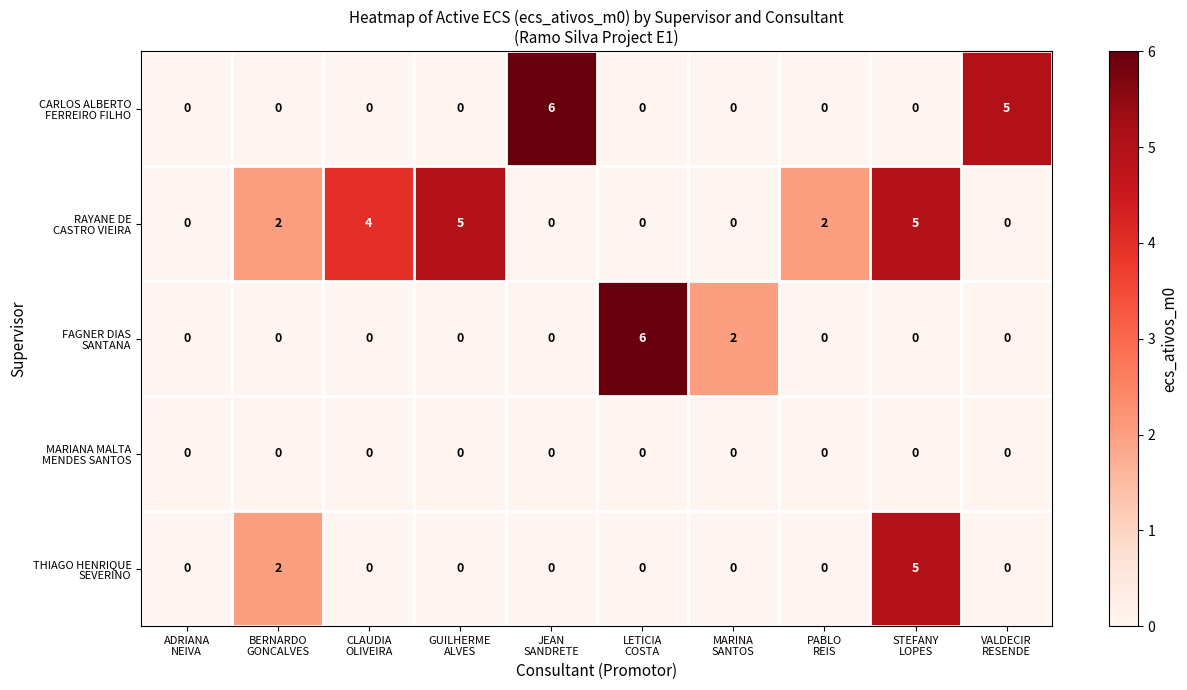

At how many categories does at least one series exceed 1?

9